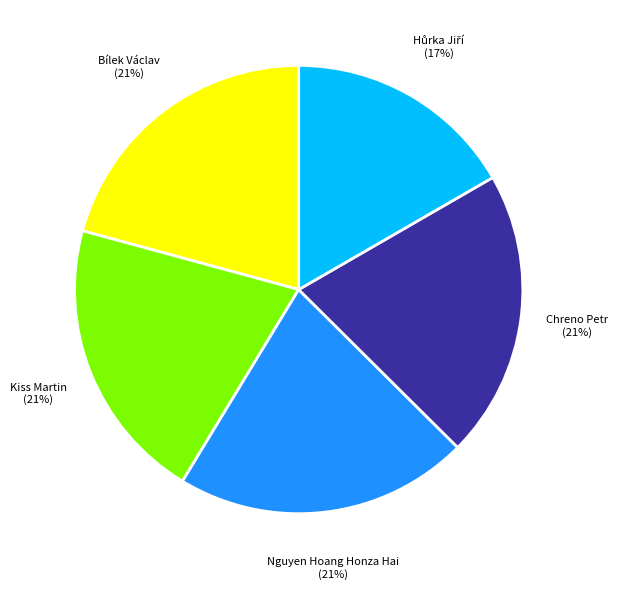

Is there any slice that represents more than half of the pie?

No